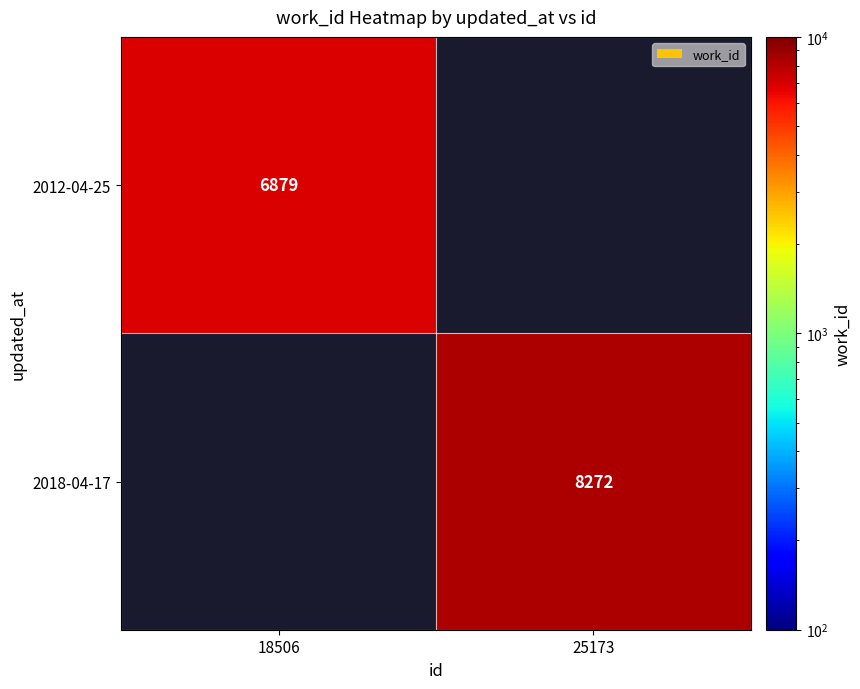

True or false: 2012-04-25 has a value of 2467.5 at 18506.

False